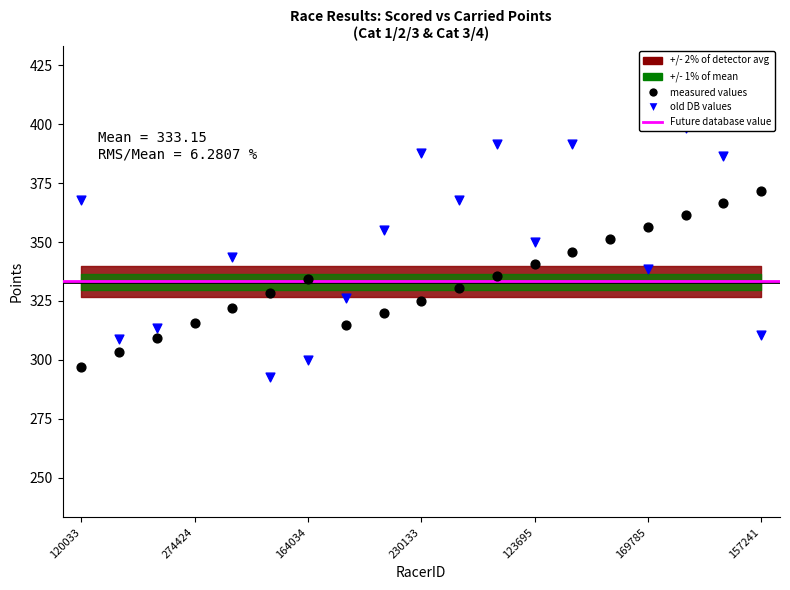

At which category is the sum across all series the highest?

249353